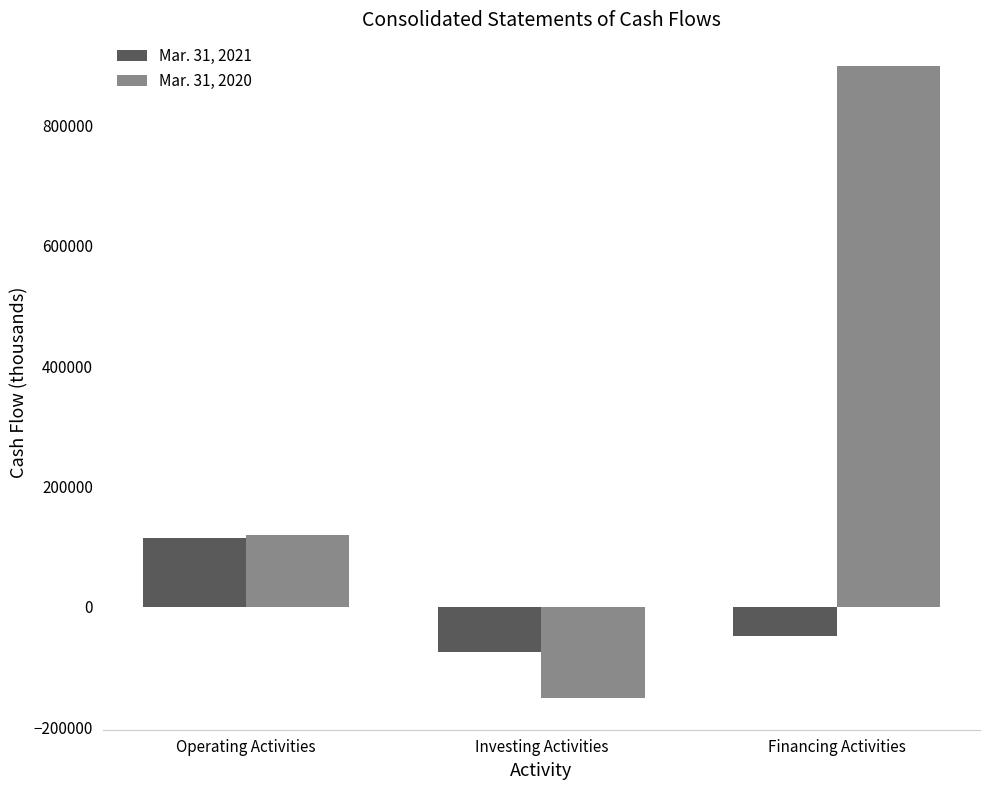

At which label does Mar. 31, 2021 reach its peak?

Operating Activities